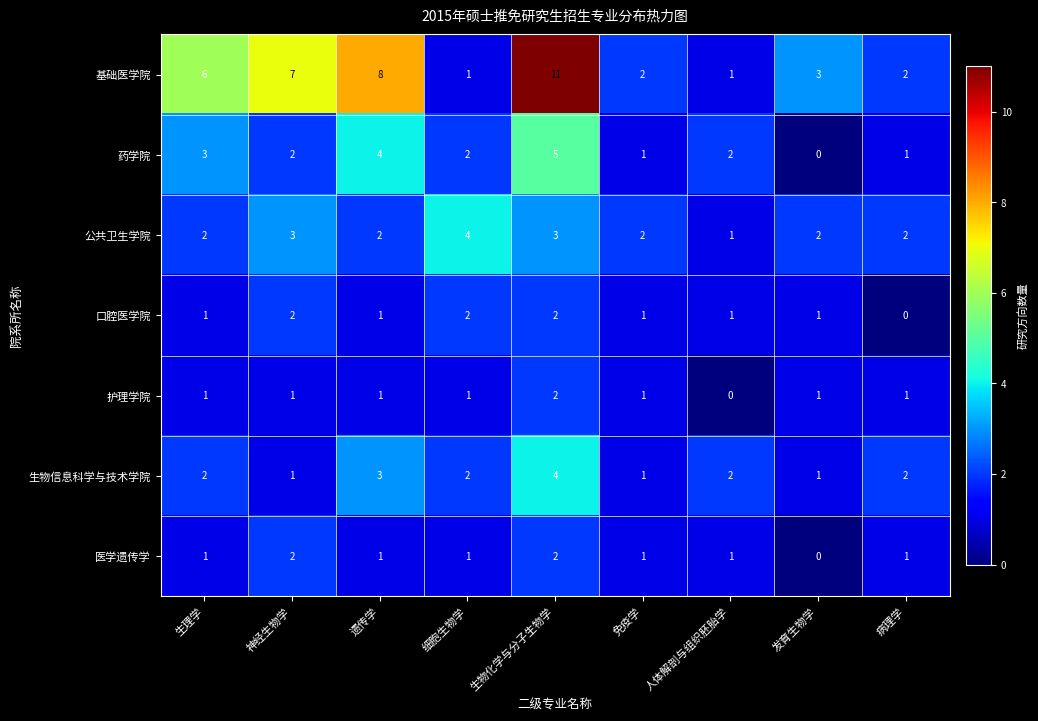

At which category is the sum across all series the highest?

生物化学与分子生物学